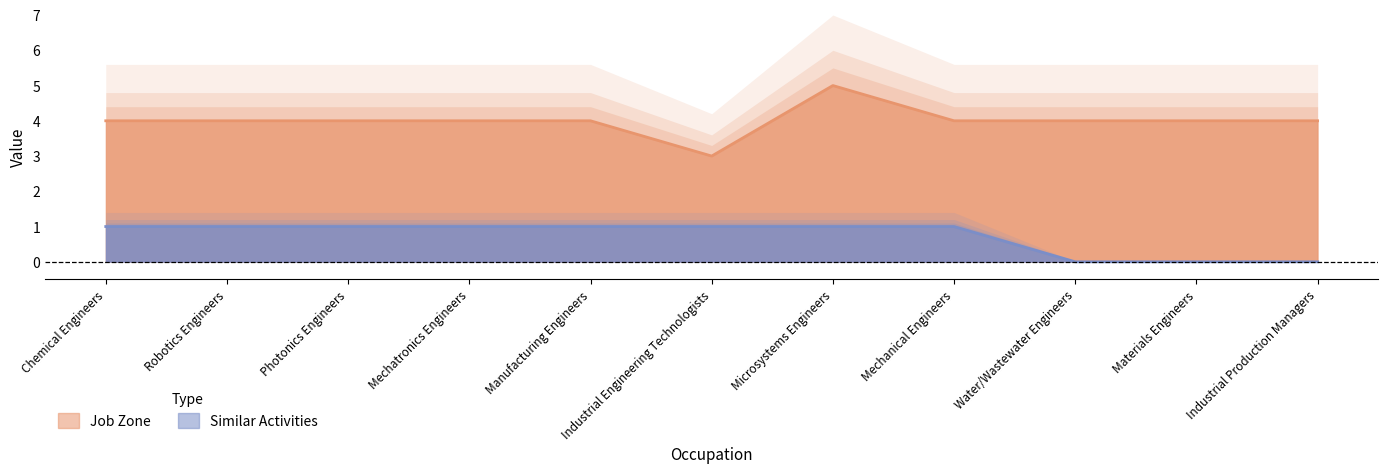

What is the value of the Similar Activities point at the 5th from the left?

1